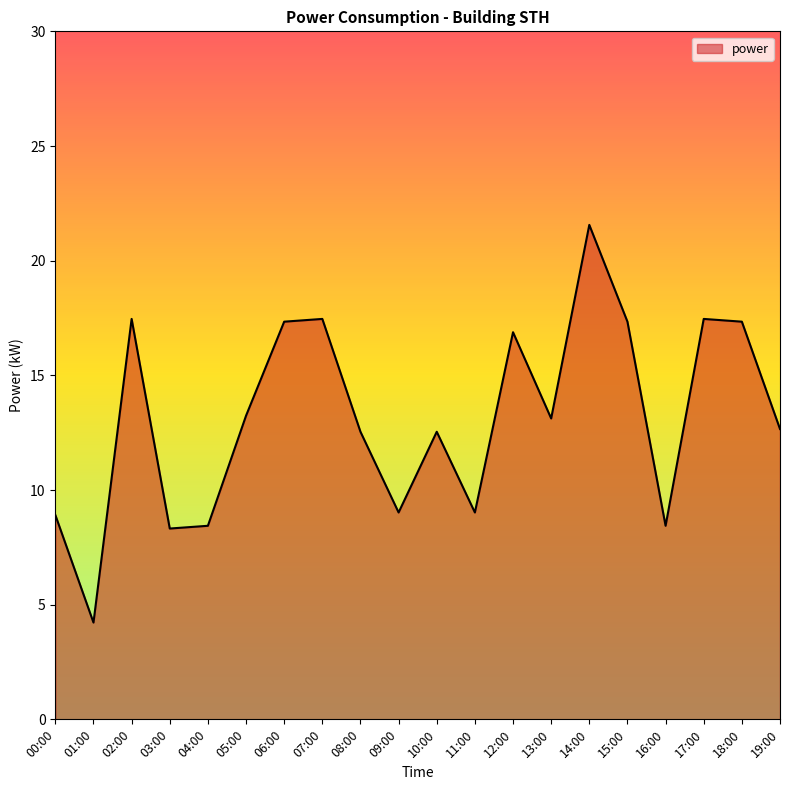

What position from the right is 15:00?

5